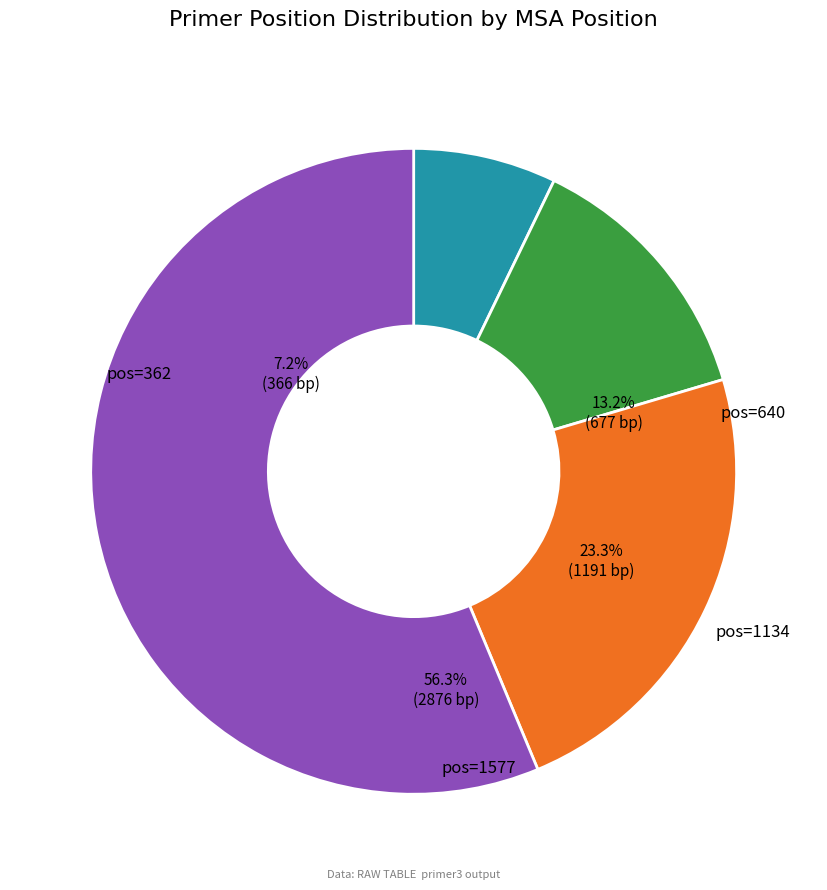

To the nearest percent, what is the average slice percentage?

25%